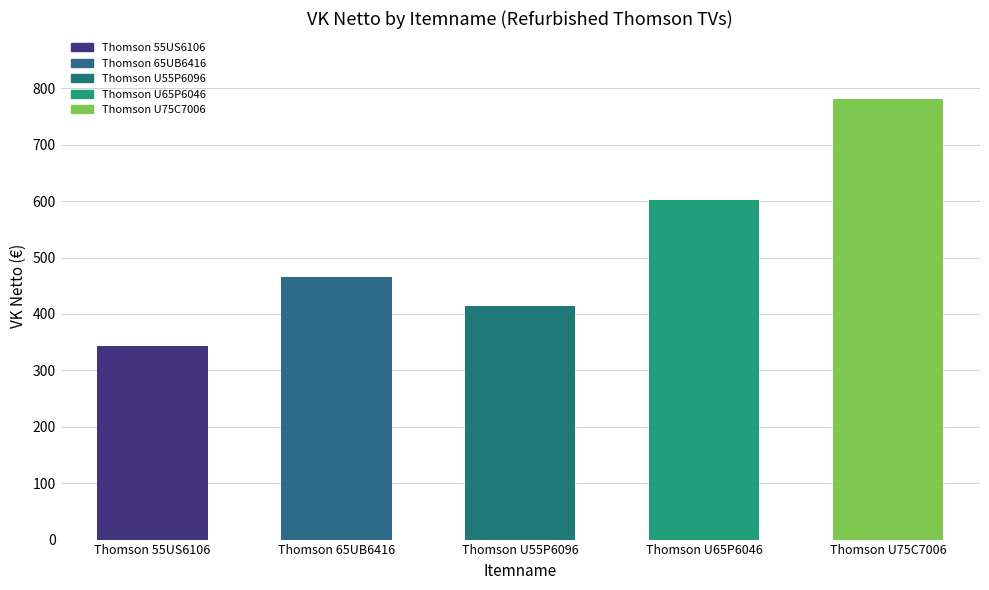

What is the value of the 5th bar from the left?

781.0